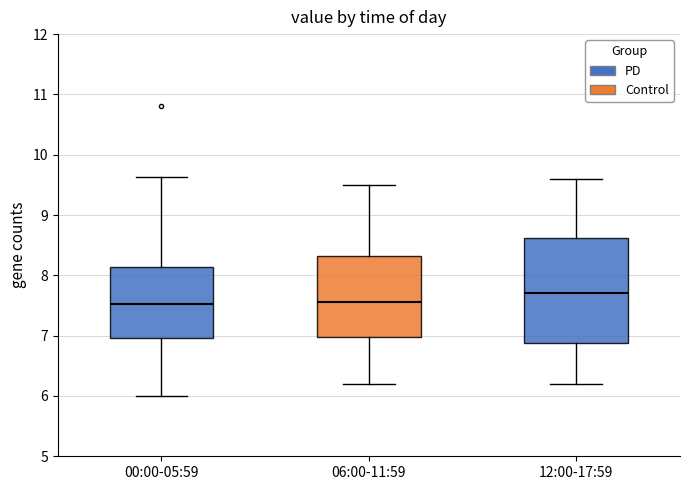

Comparing the boxes themselves (not the whiskers), which one is the tallest?

12:00-17:59